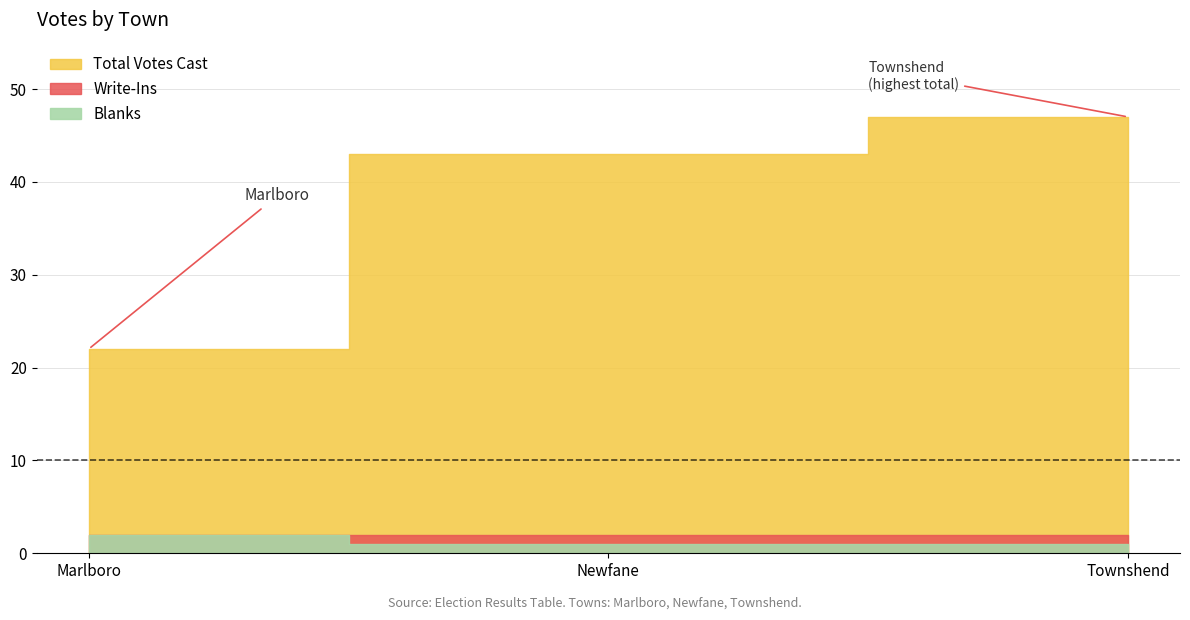

Reading right to left, what are all the values shown in this chart?

Blanks: 1	1	2
Write-Ins: 1	1	0
Total Votes Cast: 47	43	22